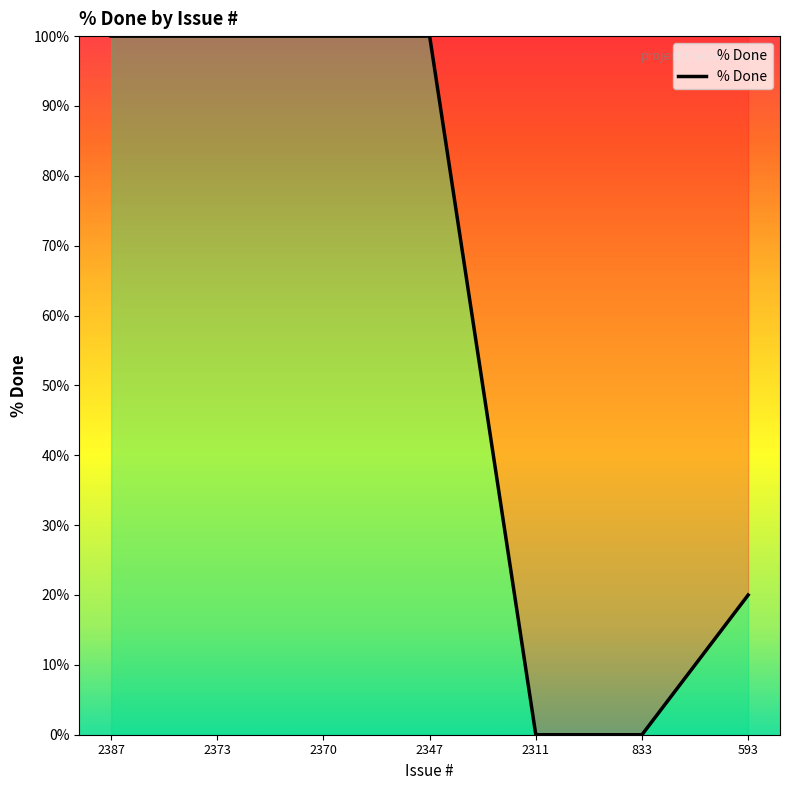

Is this an area chart (filled region under the line)?

No